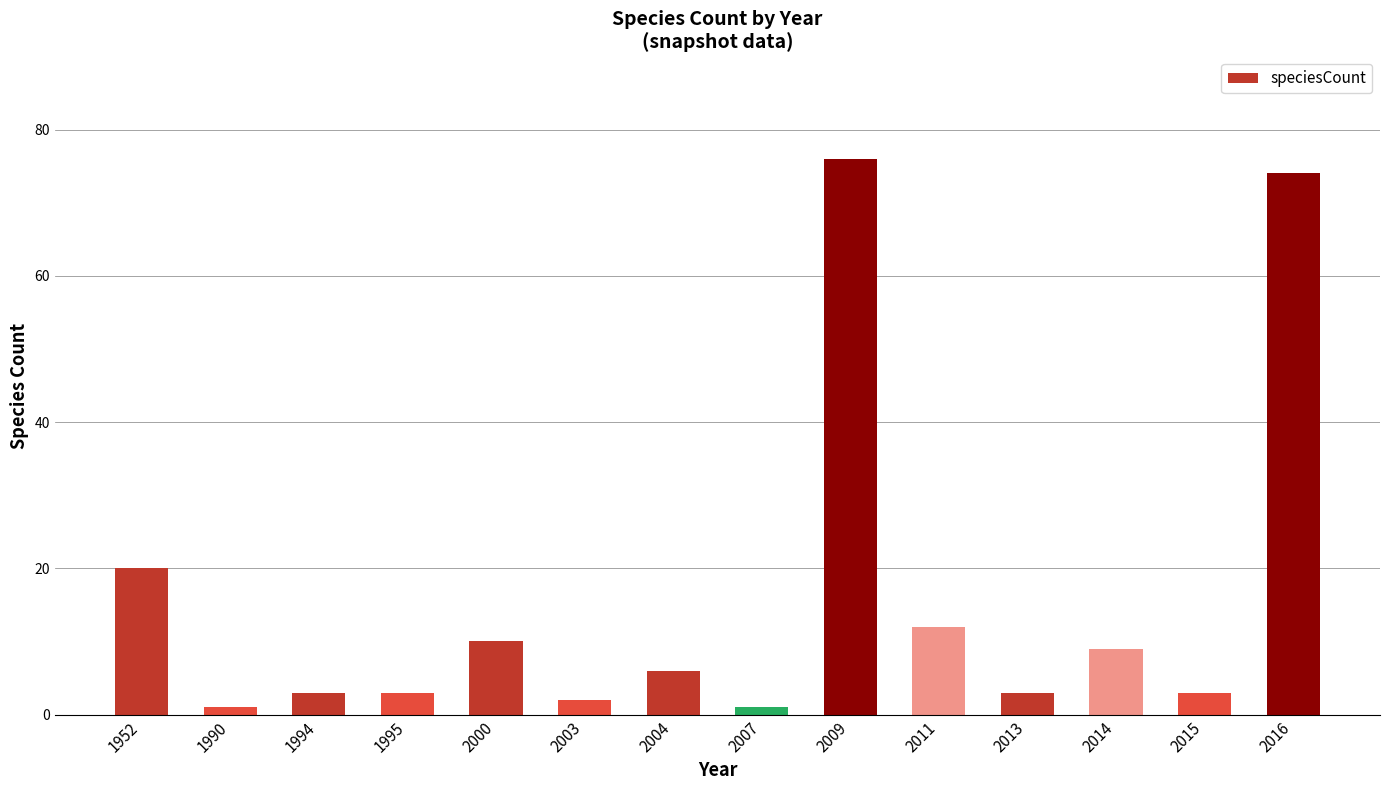

How many bars are there in total?

14